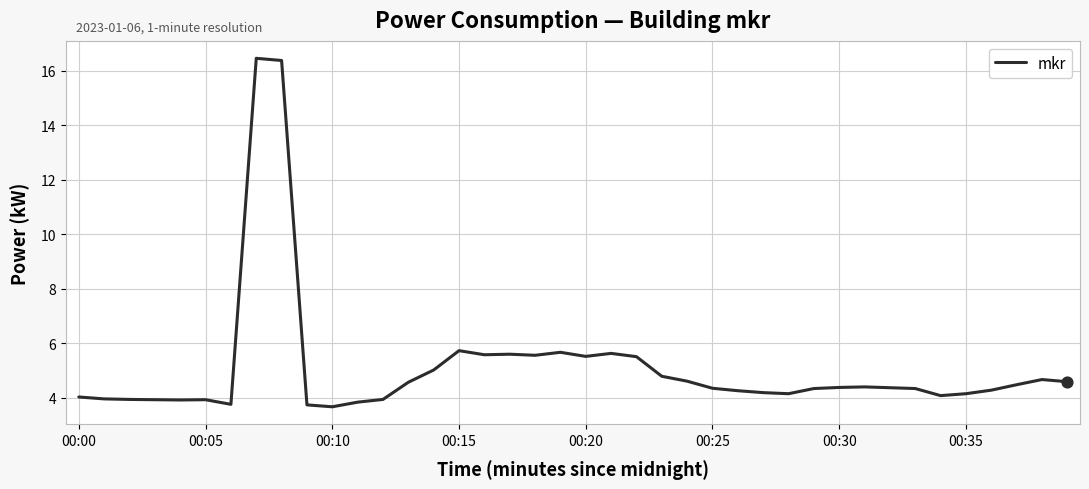

What is the difference between the maximum and minimum values?

12.8